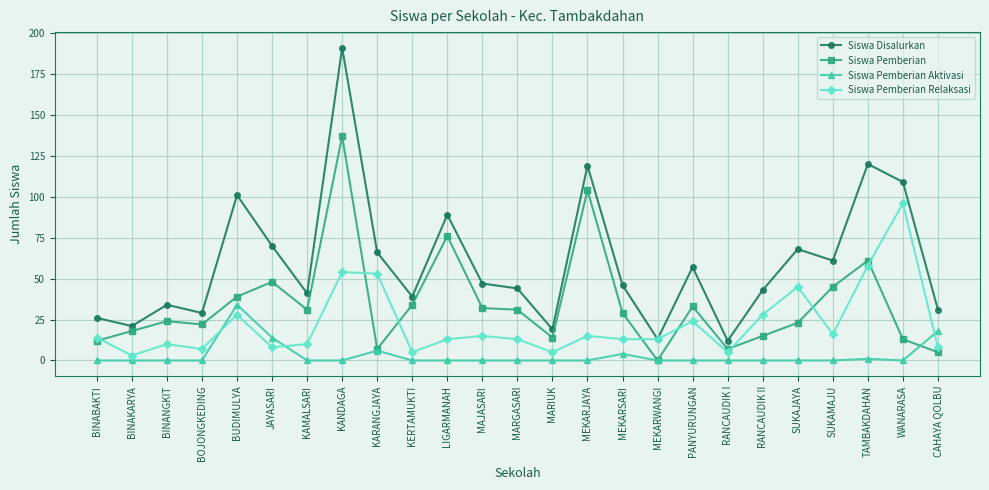

What position from the right is MEKARJAYA?

11